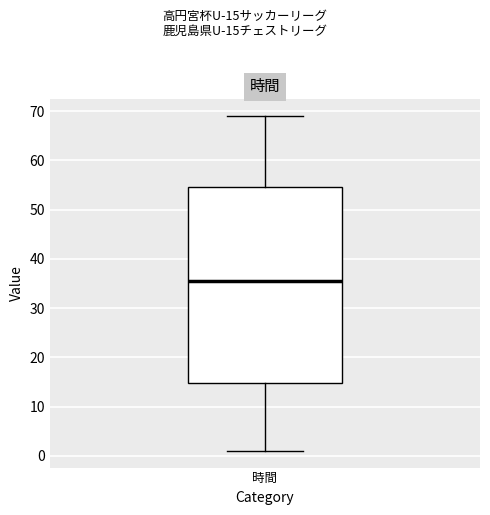

Where does the lower whisker of the box for 時間 end on the y-axis? The values are not printed on the chart, so give them approximately, as read against the axis.

1